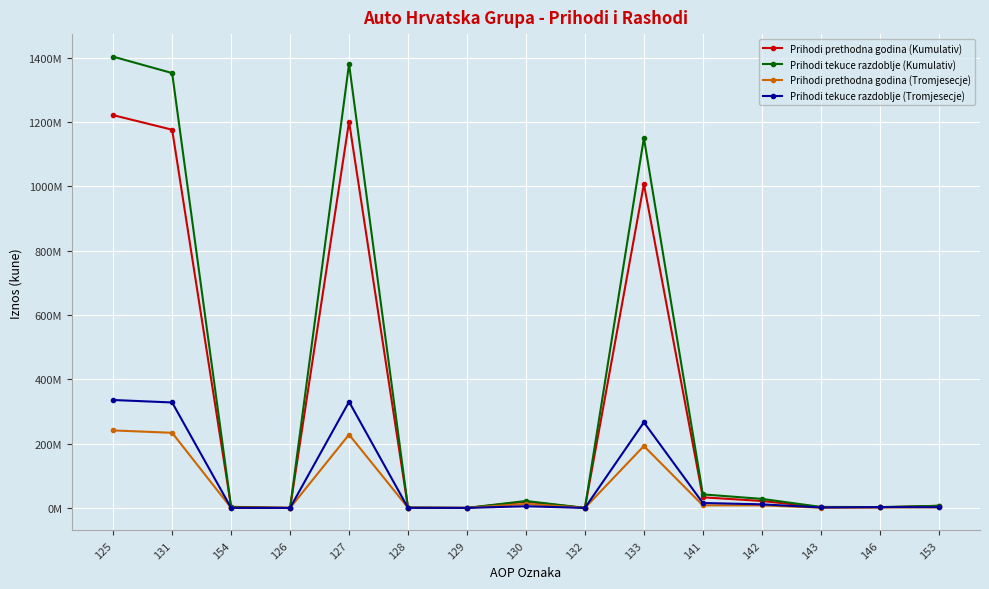

What are all the series names shown in the legend?

Prihodi prethodna godina (Kumulativ), Prihodi tekuce razdoblje (Kumulativ), Prihodi prethodna godina (Tromjesecje), Prihodi tekuce razdoblje (Tromjesecje)